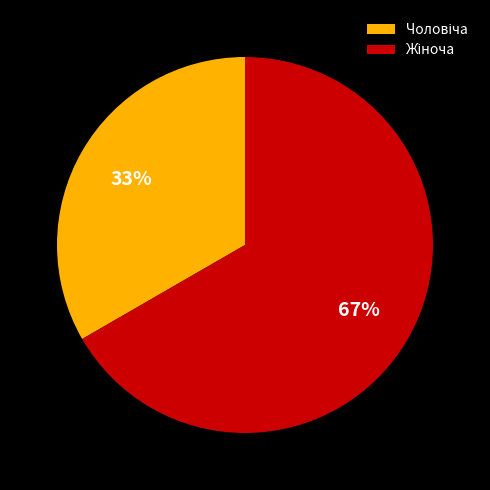

Is there any slice that represents more than half of the pie?

Yes